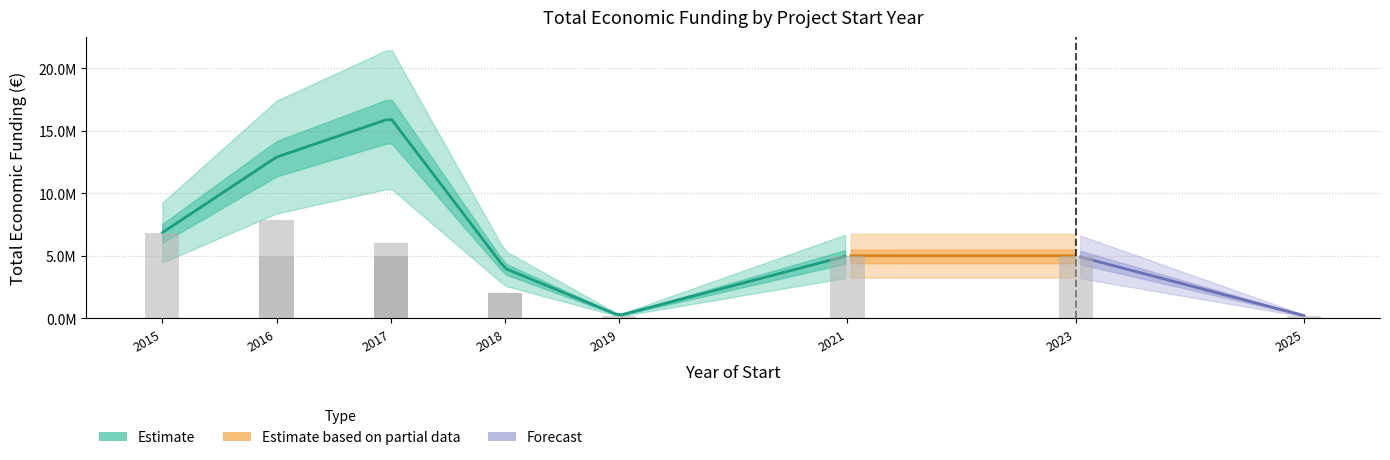

Are the bars grouped side by side (vs. stacked)?

No